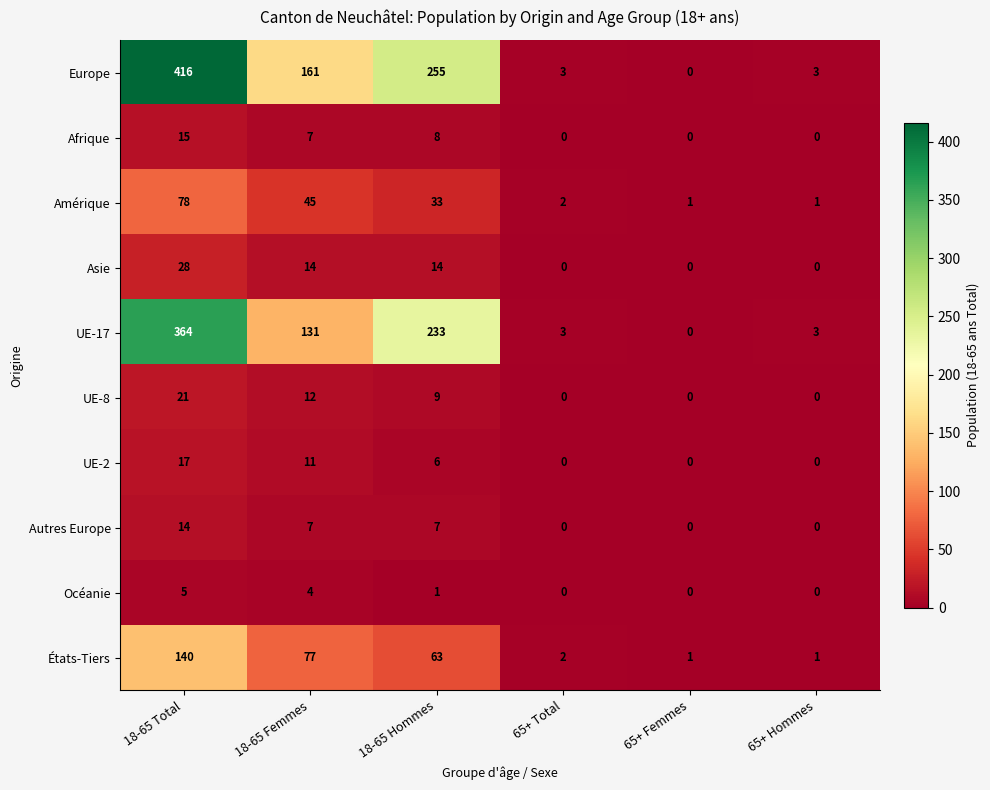

Rank the series at 18-65 Hommes from highest to lowest value.

Europe, UE-17, États-Tiers, Amérique, Asie, UE-8, Afrique, Autres Europe, UE-2, Océanie